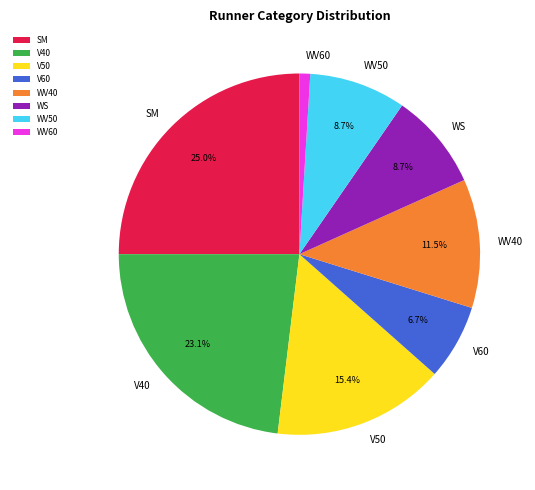

Is there a majority slice in this chart?

No